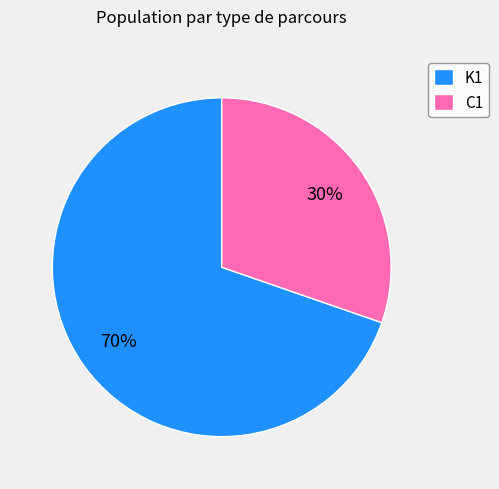

How many slices are in this pie chart?

2